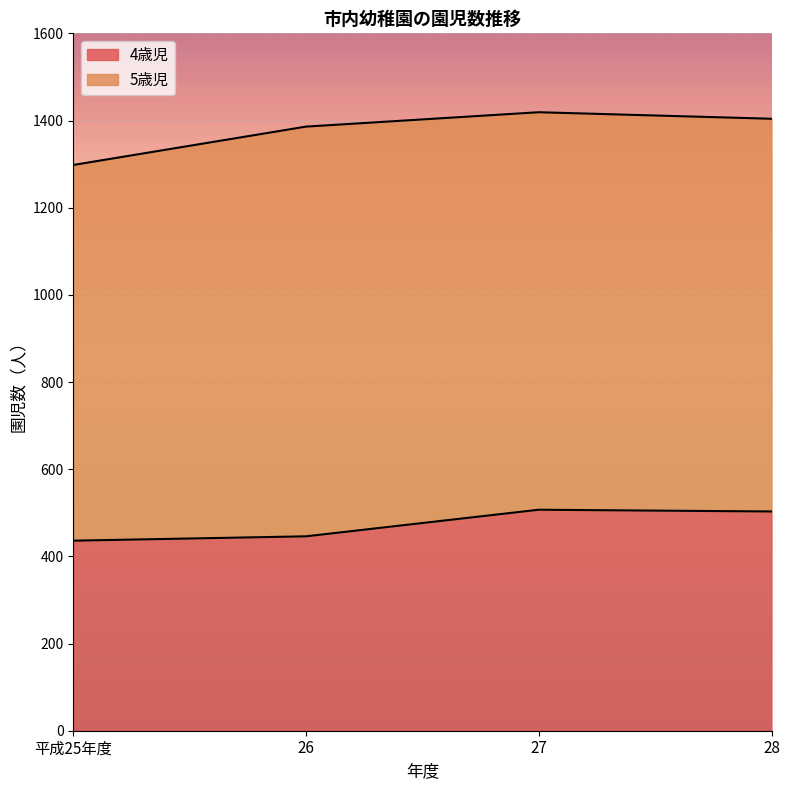

What is the difference between the values at 平成25年度 and 28?

67